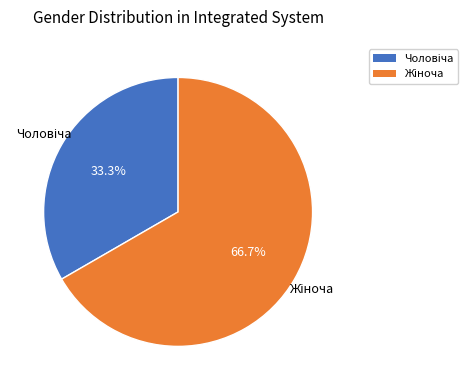

Is there a majority slice in this chart?

Yes